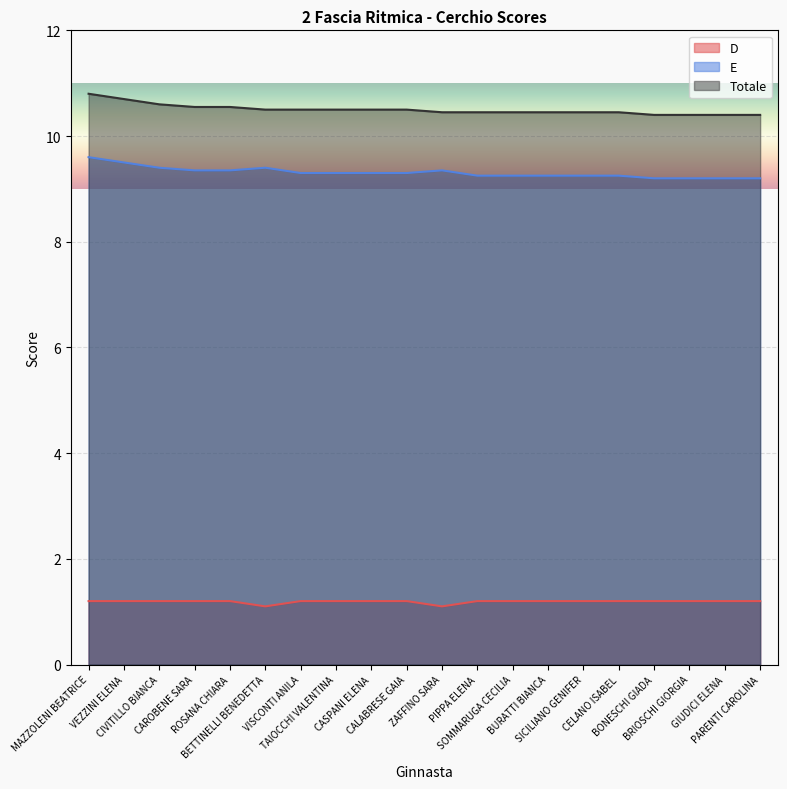

What is the maximum value for Totale?

10.8